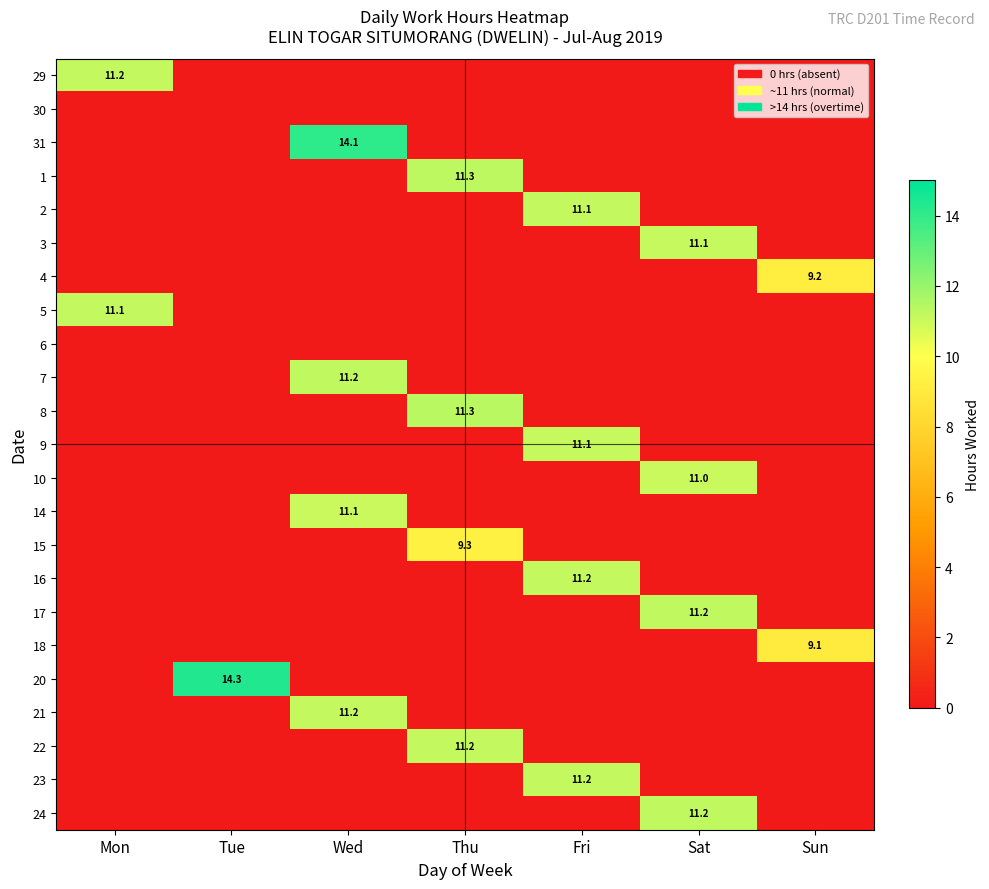

Rank the categories by 18 value from lowest to highest.

Mon, Tue, Wed, Thu, Fri, Sat, Sun